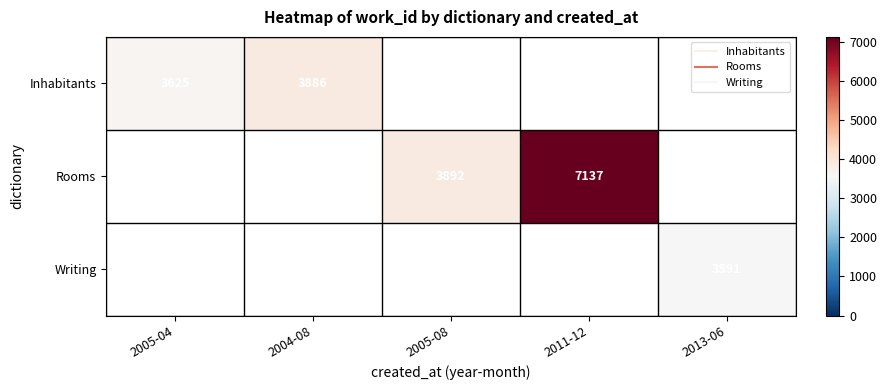

What is the difference between the maximum and minimum values in the Inhabitants series?

261.0